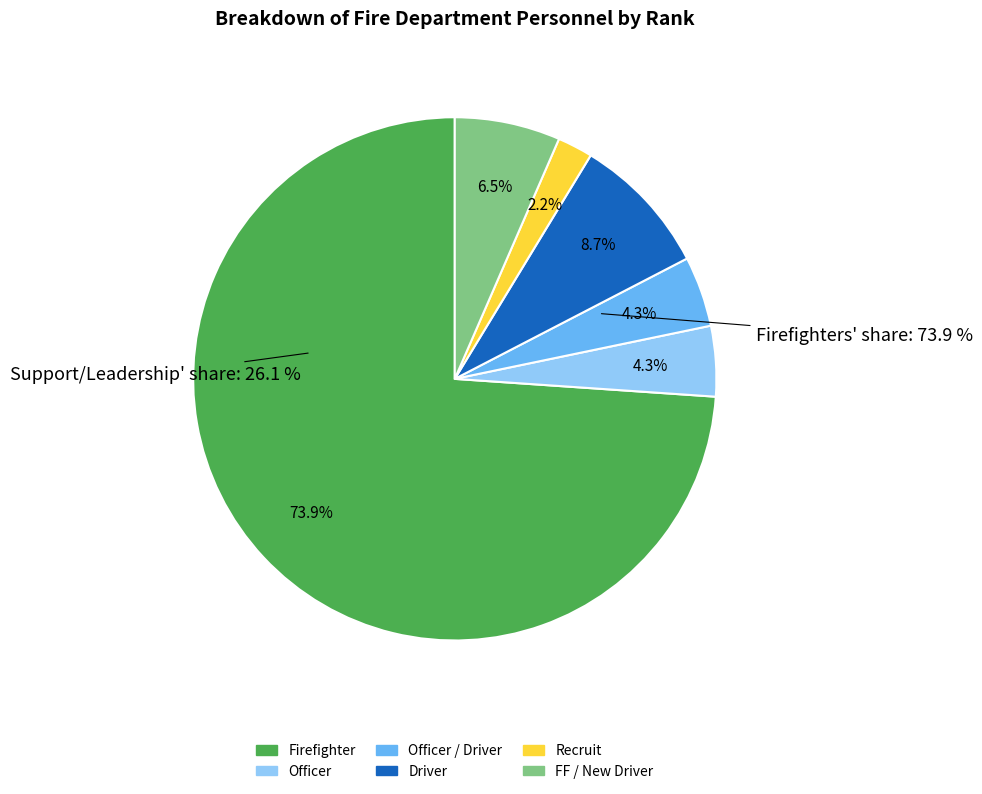

To the nearest percent, what is the average slice percentage?

17%